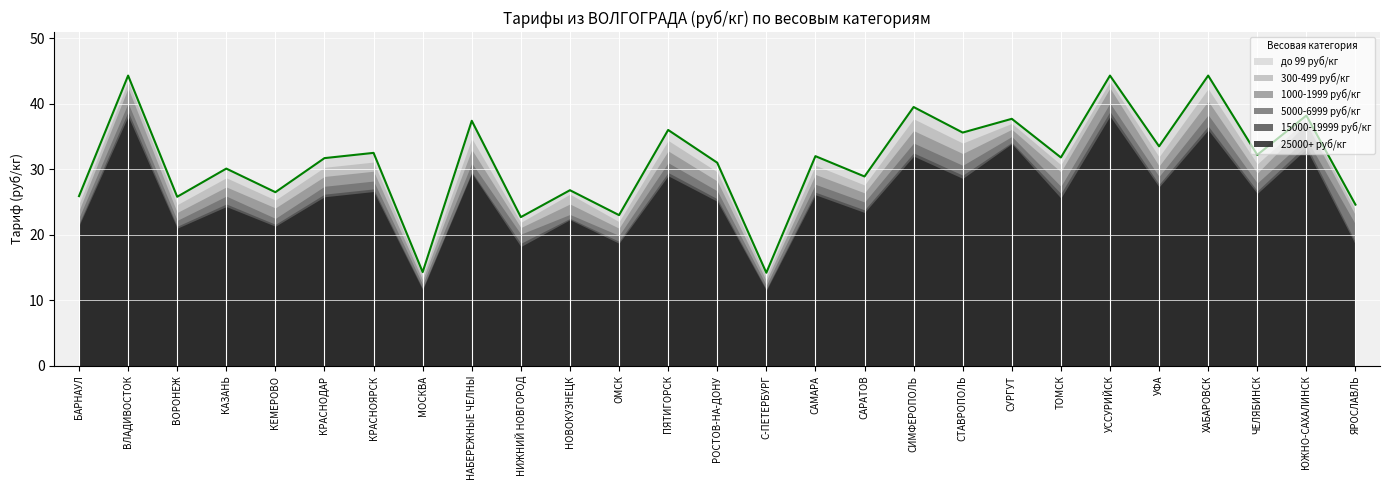

Read the 5000-6999 руб/кг value at СУРГУТ.

35.0